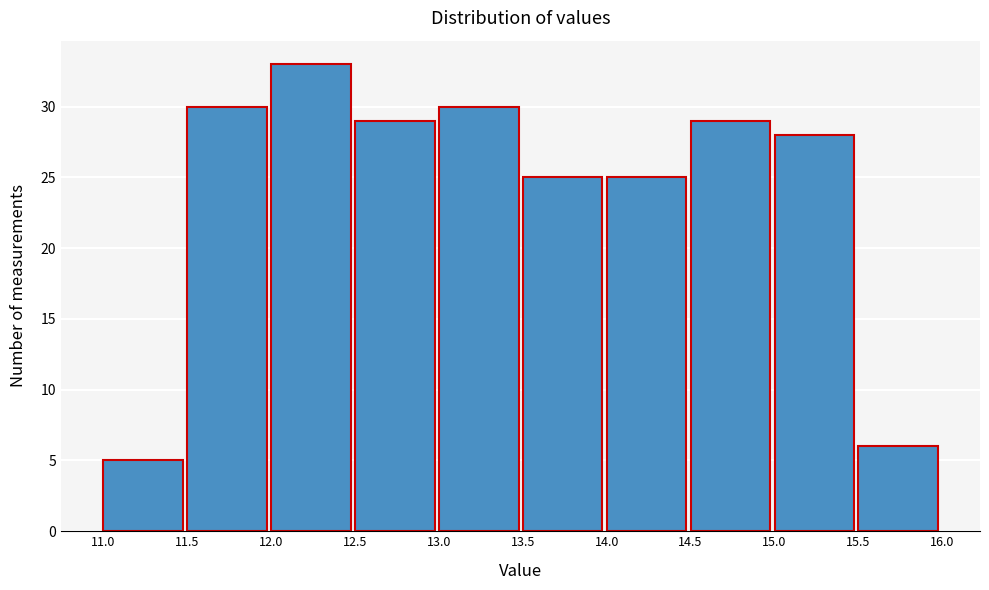

What is the height of the bar covering 11.5 to 12.0 on the x-axis? The values are not printed on the chart, so give them approximately, as read against the axis.

30